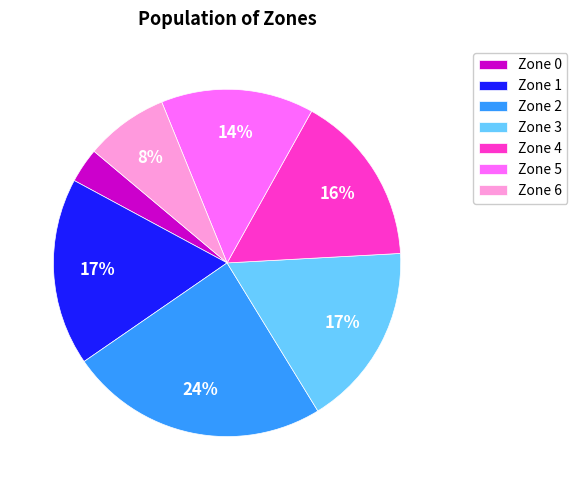

To the nearest percent, what is the difference between the Zone 6 and Zone 3 slice percentages?

9%